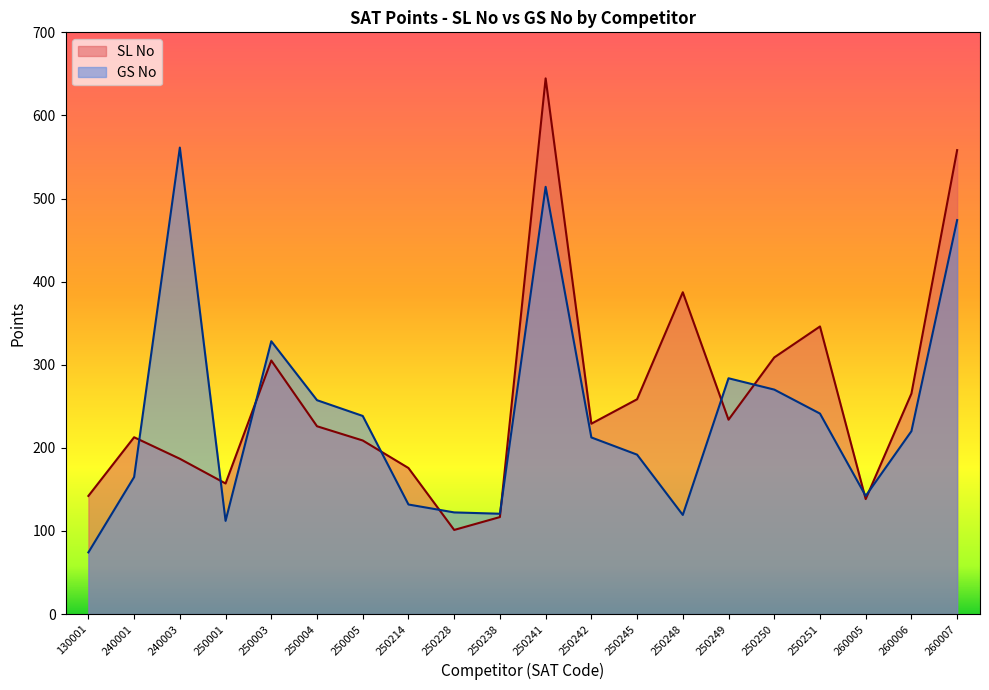

Rank the categories by SL No value from highest to lowest.

250241, 260007, 250248, 250251, 250250, 250003, 260006, 250245, 250249, 250242, 250004, 240001, 250005, 240003, 250214, 250001, 130001, 260005, 250238, 250228